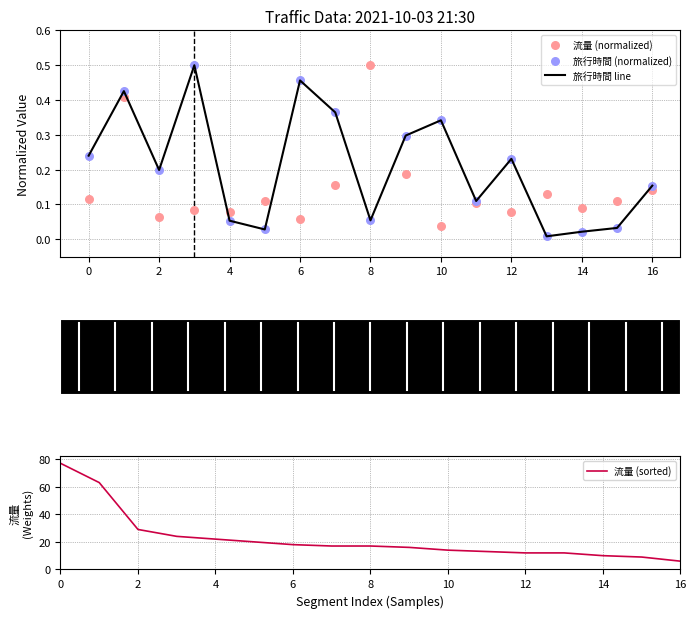

At which label does 流量 (sorted) reach its minimum?

16